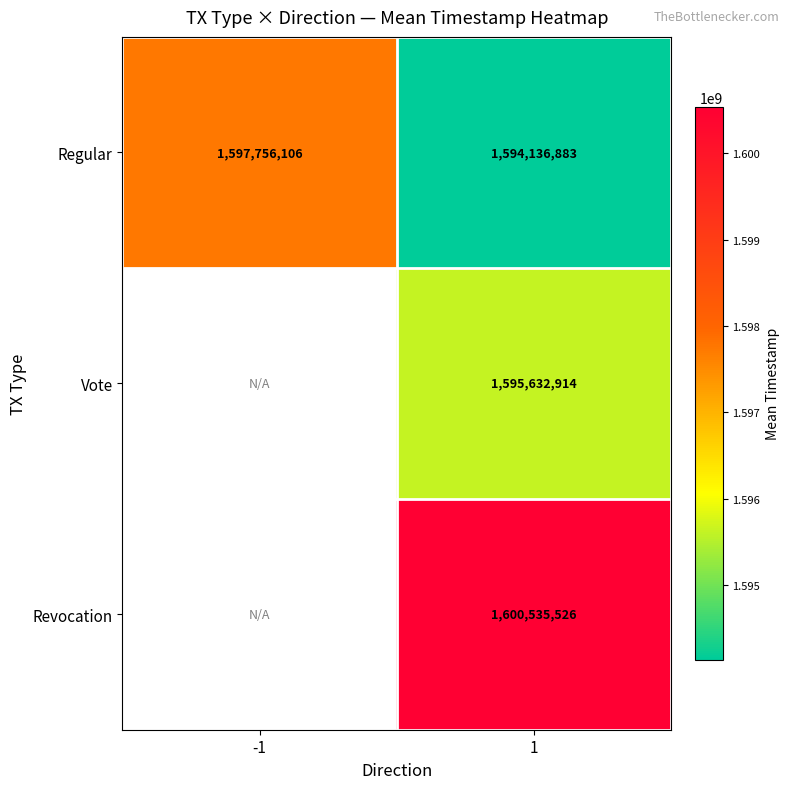

Which has a higher value, 1 or -1?

-1